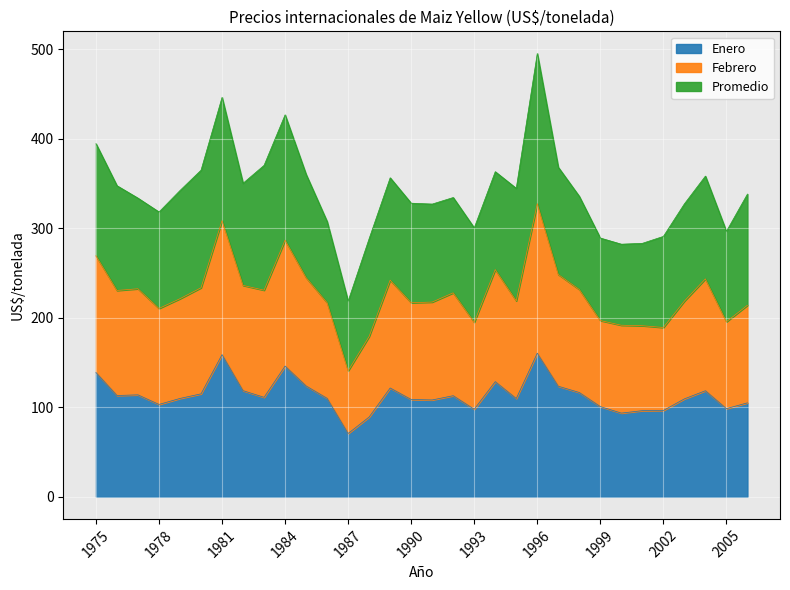

At which category is the sum across all series the highest?

1996